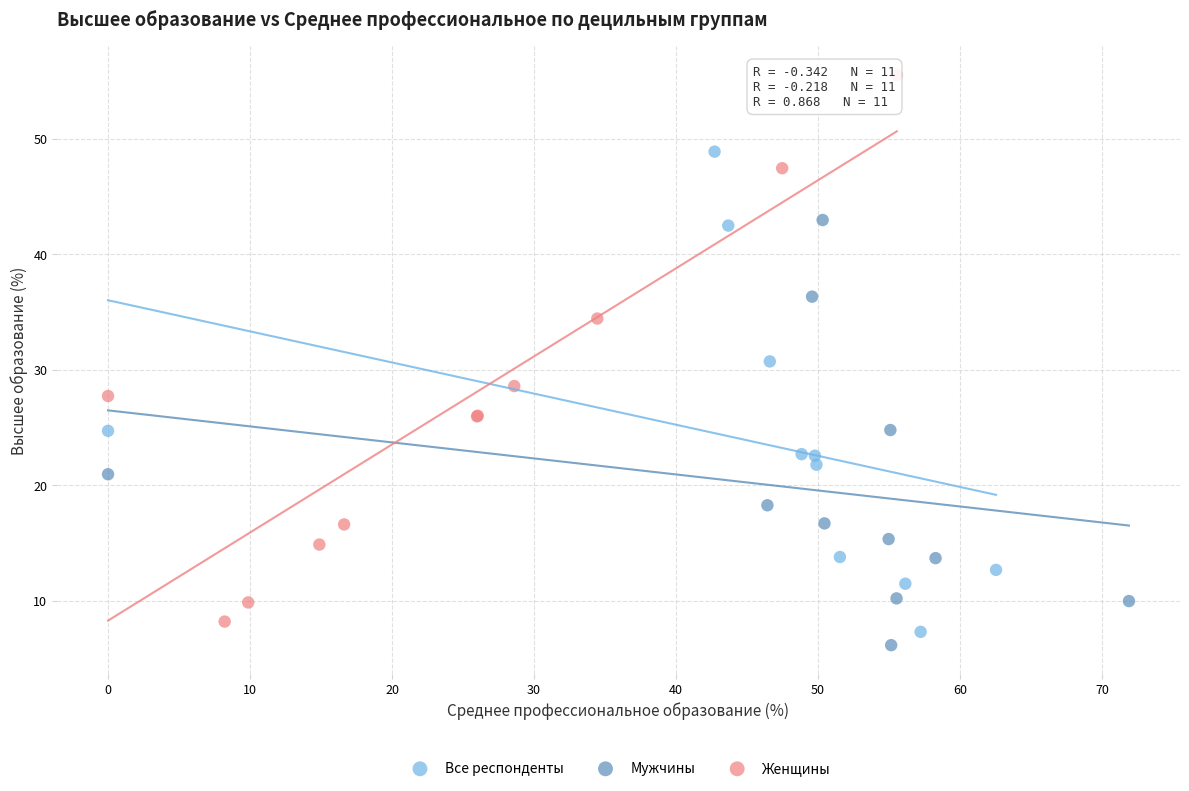

What are all the series names shown in the legend?

Все респонденты, Мужчины, Женщины